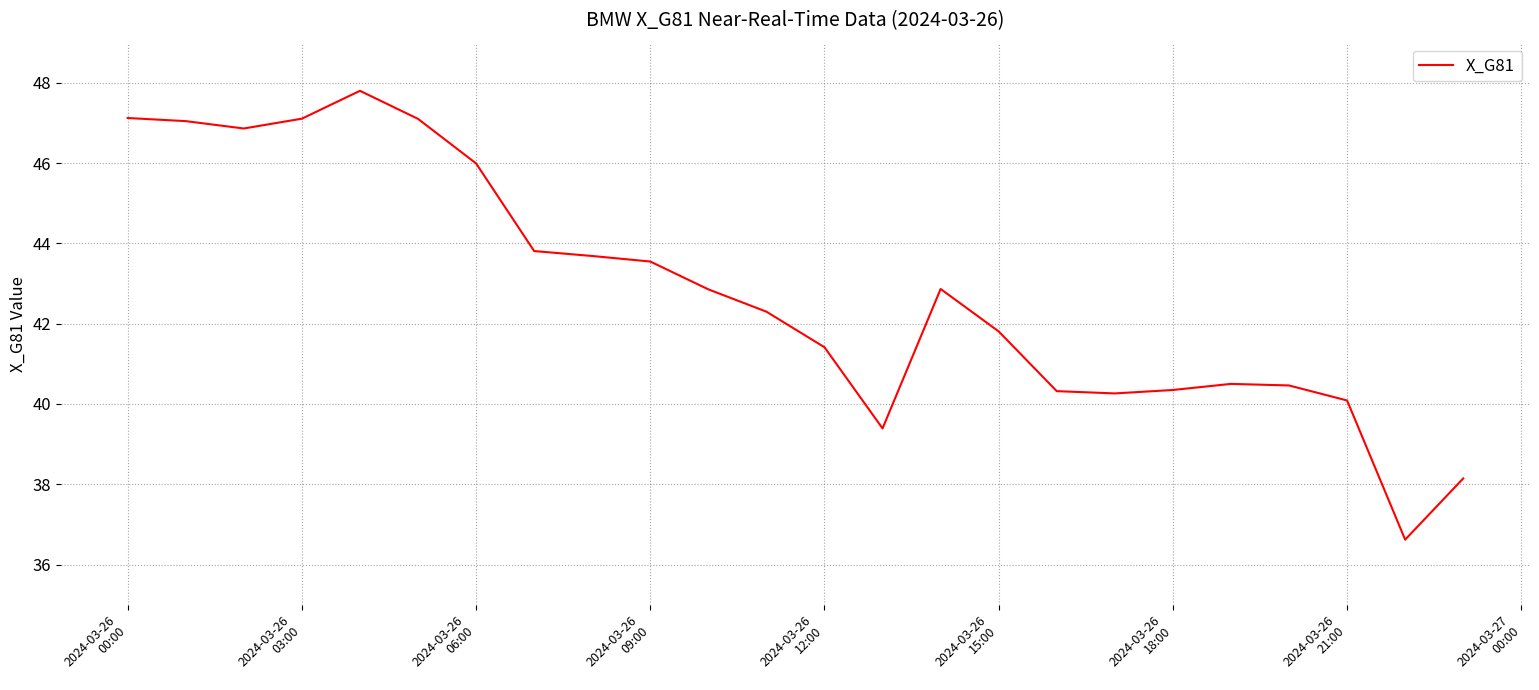

What is the difference between the maximum and minimum values?

11.2